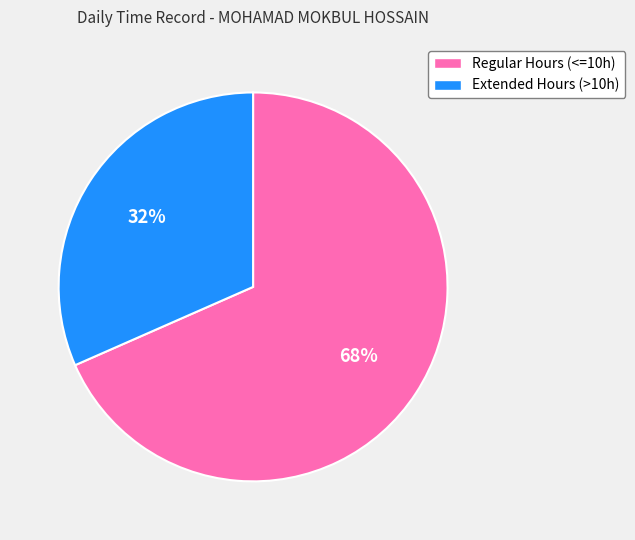

Is there a majority slice in this chart?

Yes